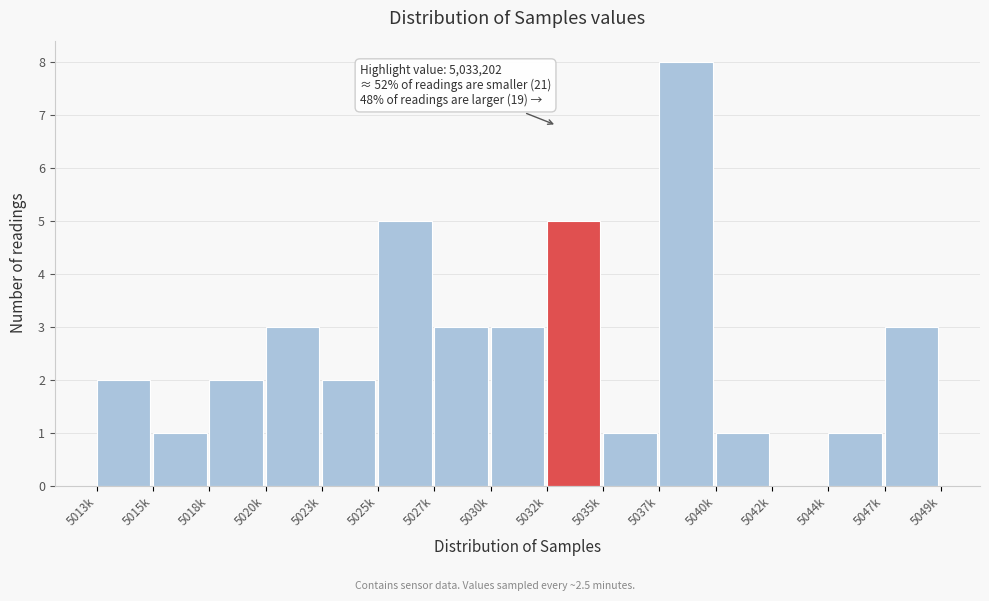

Reading left to right, list all the values displayed in this chart.

5013k=2	5015k=1	5018k=2	5020k=3	5023k=2	5025k=5	5027k=3	5030k=3	5032k=5	5035k=1	5037k=8	5040k=1	5042k=0	5044k=1	5047k=3